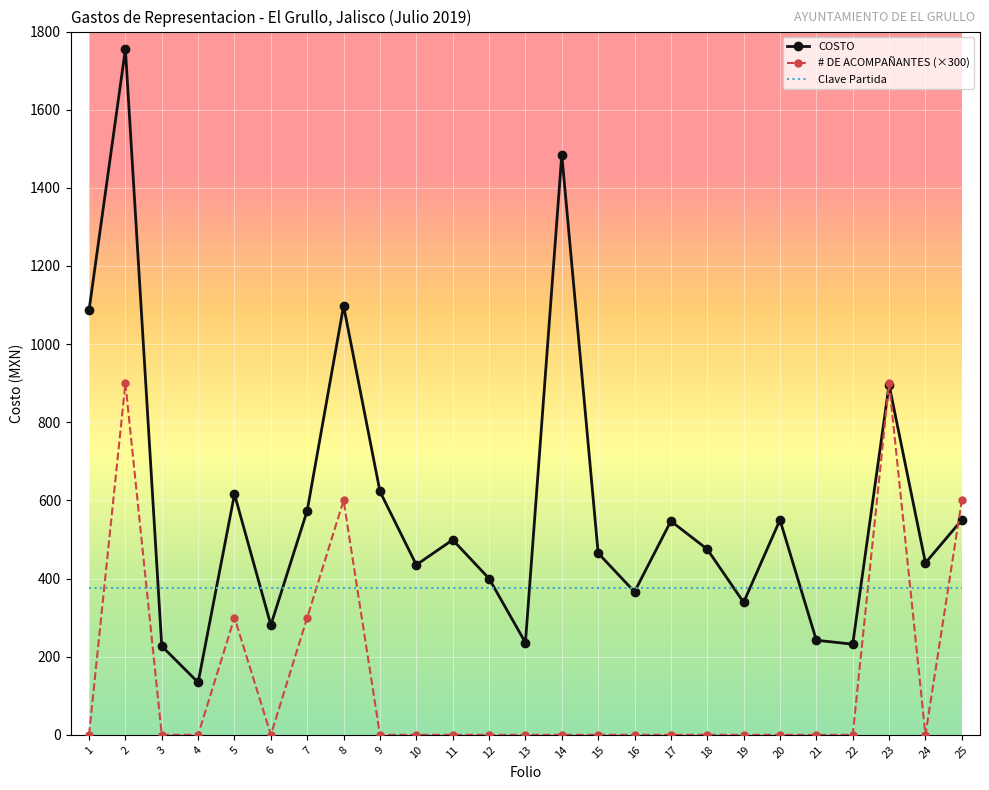

Which series changed the most between 8 and 19?

COSTO